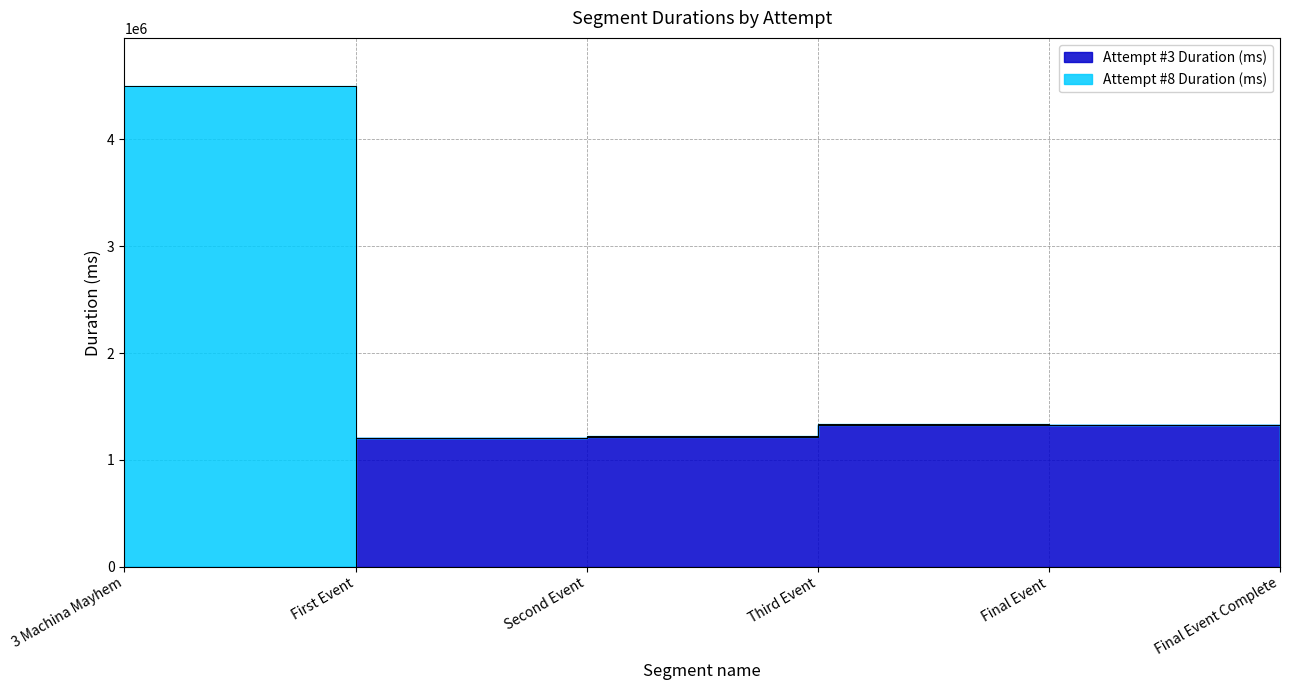

What is the sum of the values at Final Event and First Event?

2525729